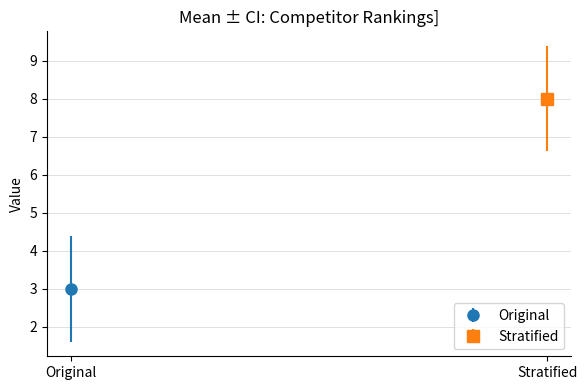

Are the bars horizontal?

No